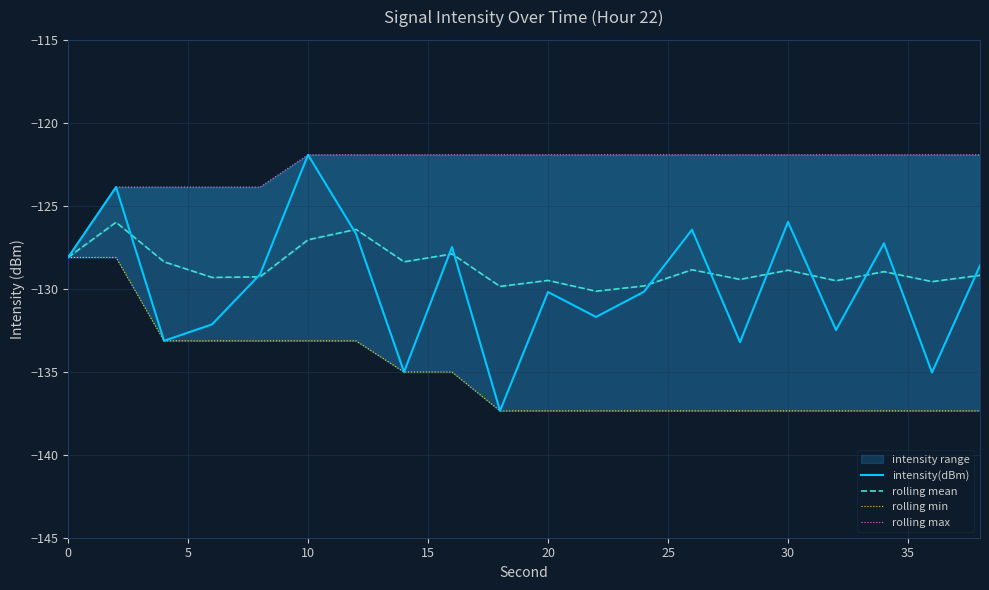

What is the average value of the rolling mean series?

-128.7